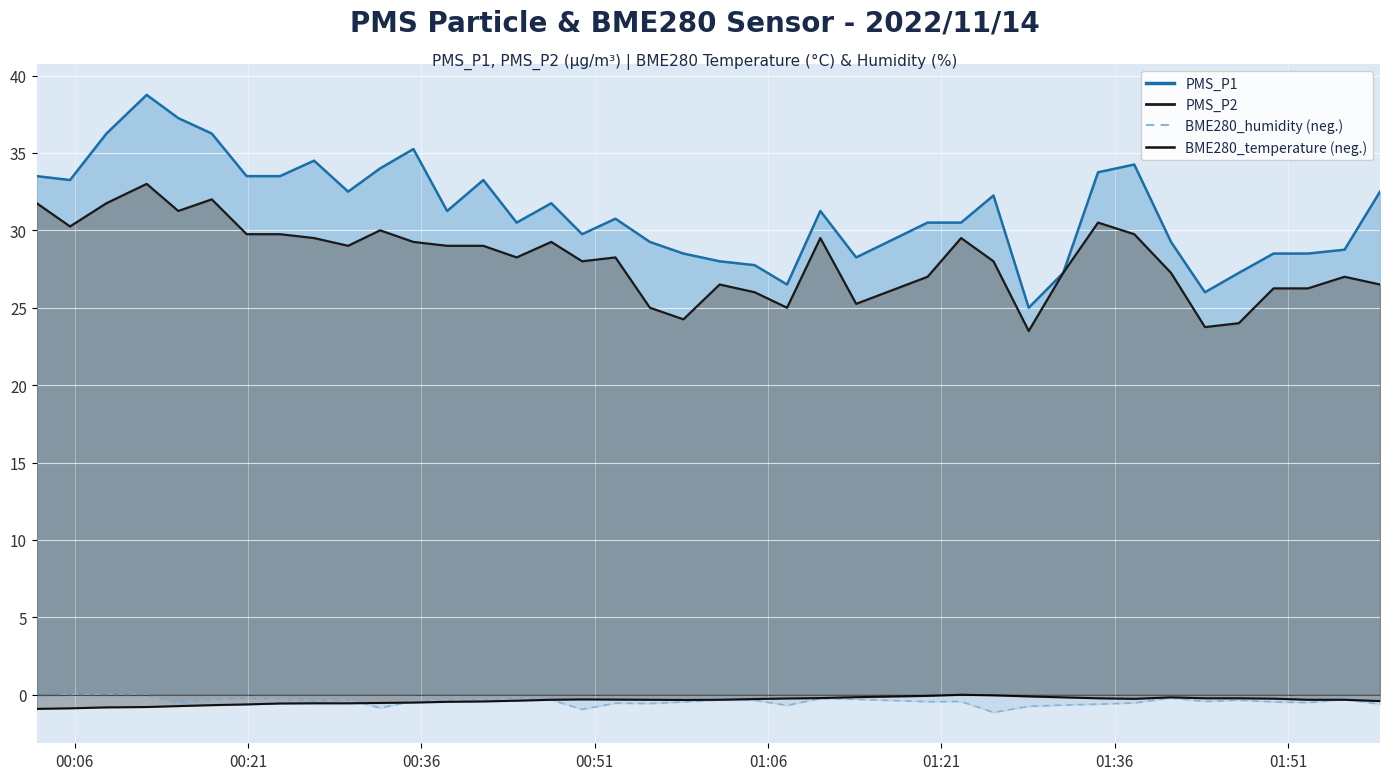

True or false: BME280_temperature and PMS_P1 intersect in this chart.

False